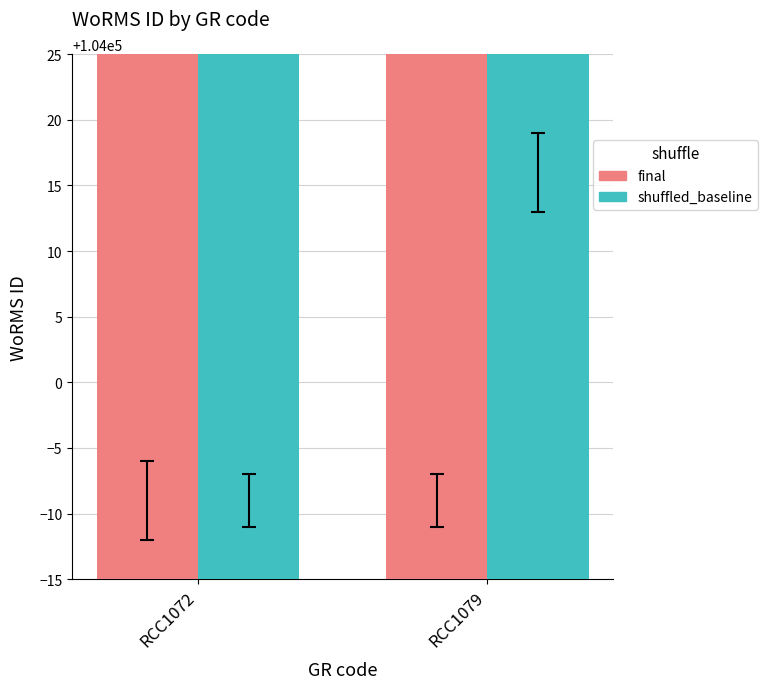

At how many categories does at least one series exceed 104002?

1